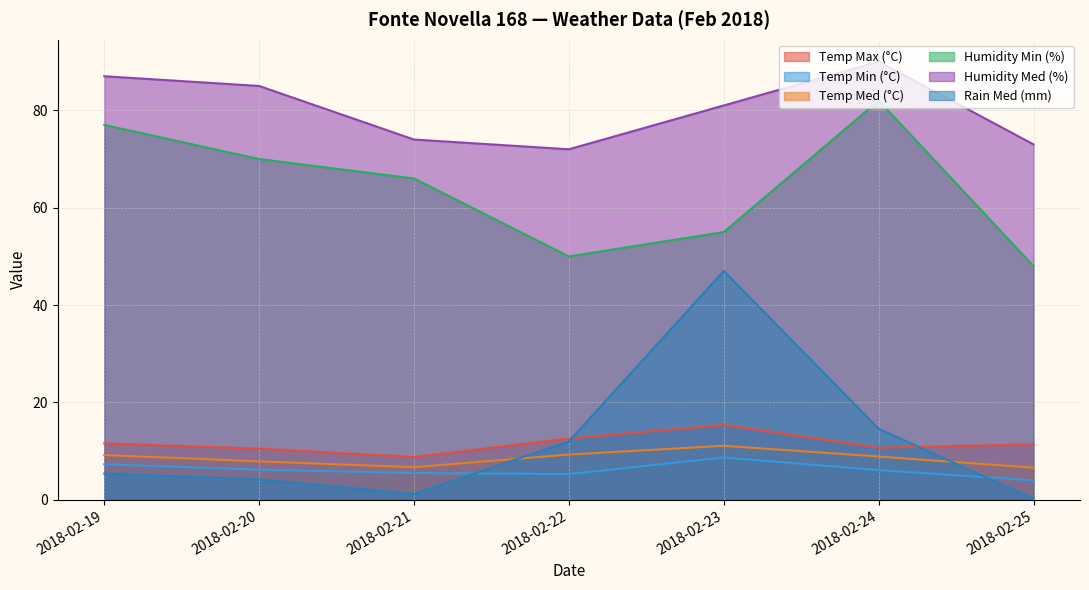

True or false: Temp Med (°C) has a value of 14.6 at 2018-02-24.

False